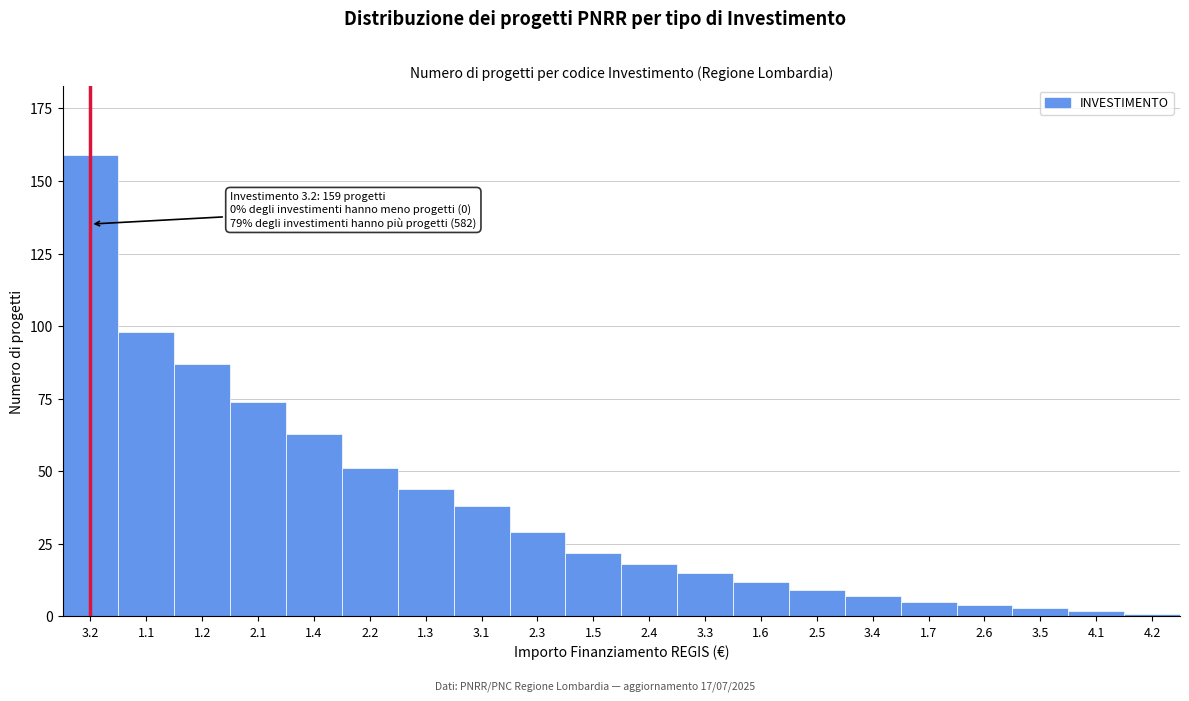

Reading left to right, transcribe all the data shown in this chart.

3.2=159	1.1=98	1.2=87	2.1=74	1.4=63	2.2=51	1.3=44	3.1=38	2.3=29	1.5=22	2.4=18	3.3=15	1.6=12	2.5=9	3.4=7	1.7=5	2.6=4	3.5=3	4.1=2	4.2=1